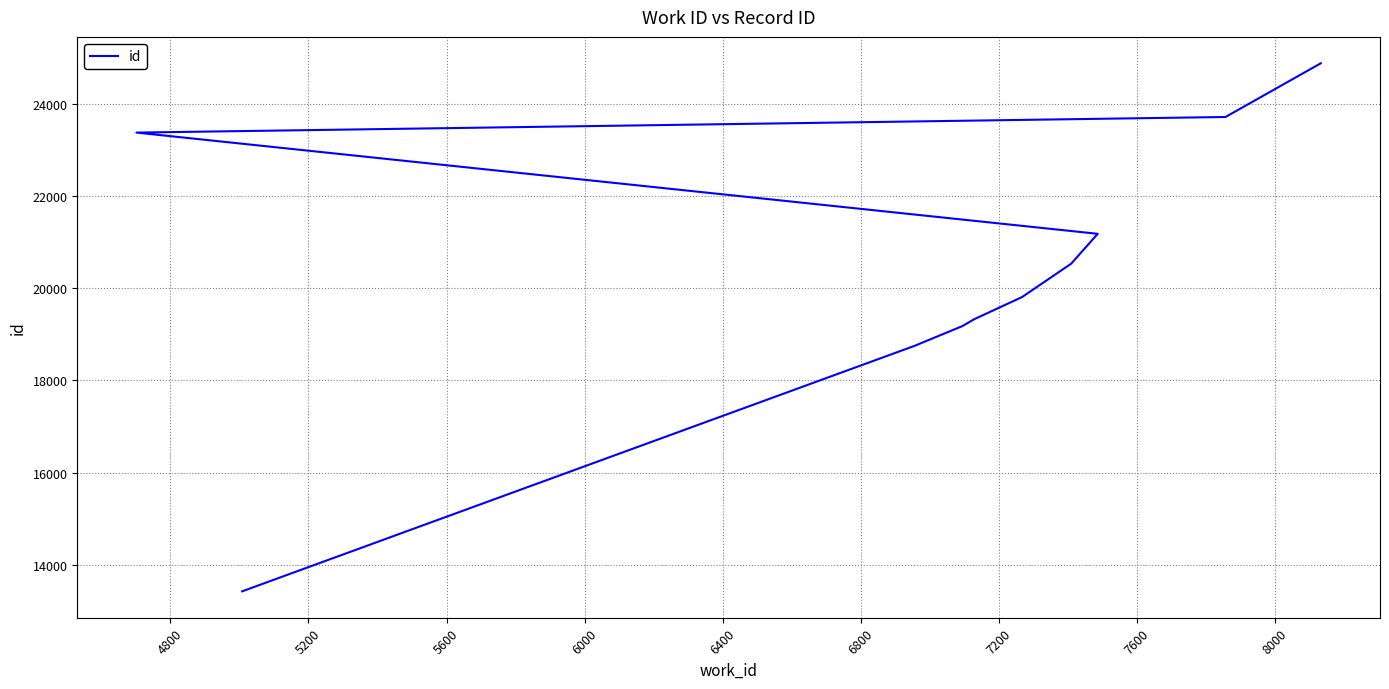

Count the number of values greater than 20530.

4